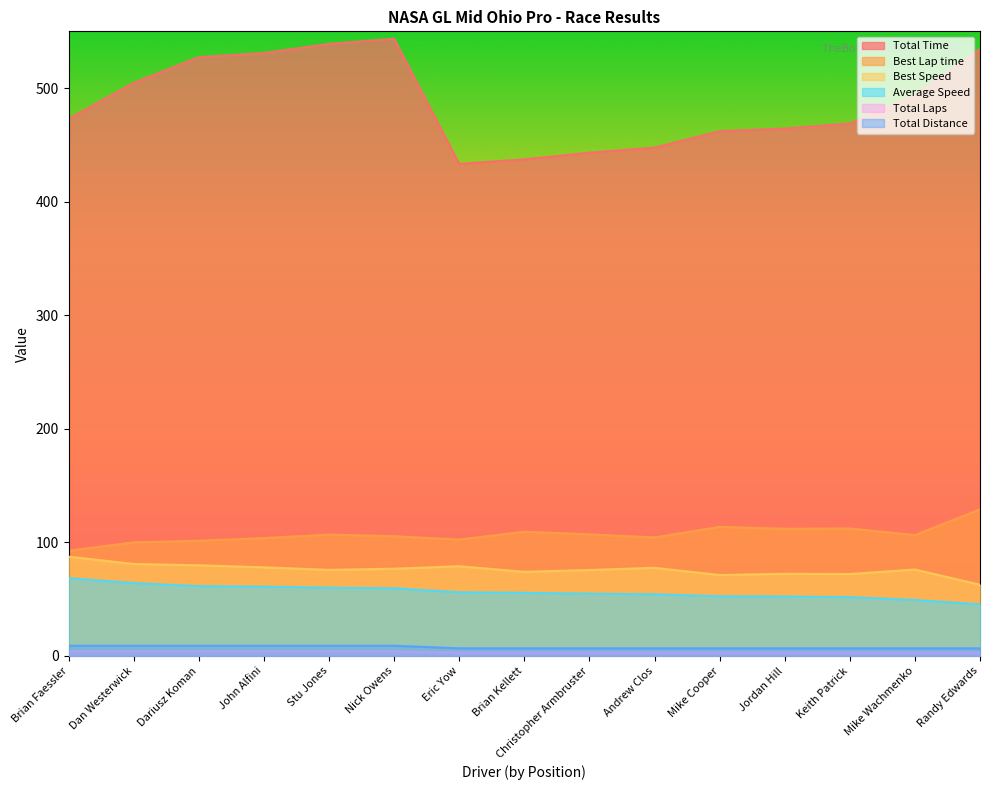

Which category has the highest value in the Total Distance series?

Brian Faessler